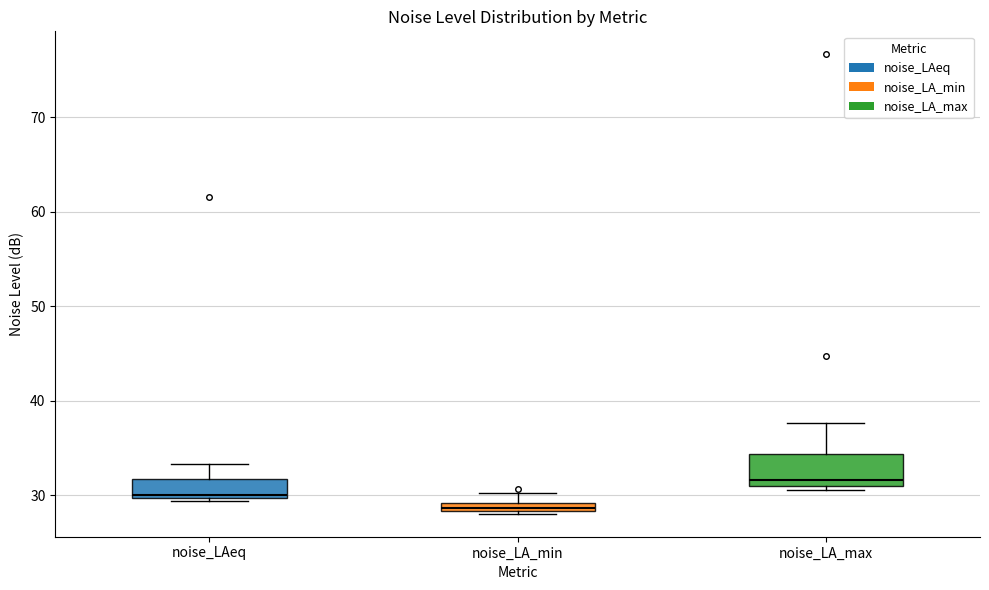

Which box has the lowest median line?

noise_LA_min